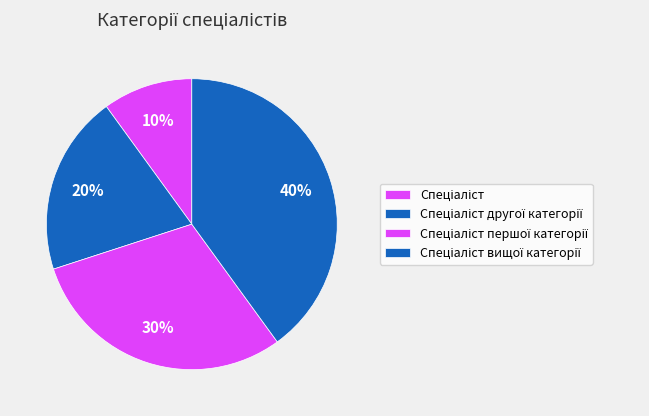

How many segments does this pie chart have?

4